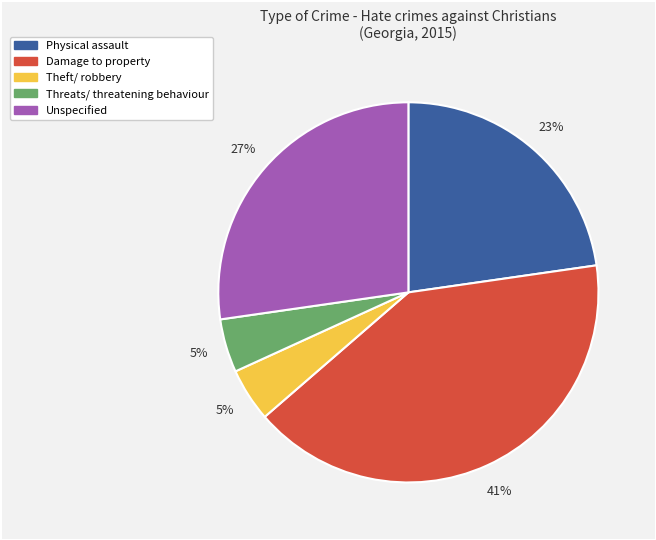

Does Unspecified represent more than half of the total?

No